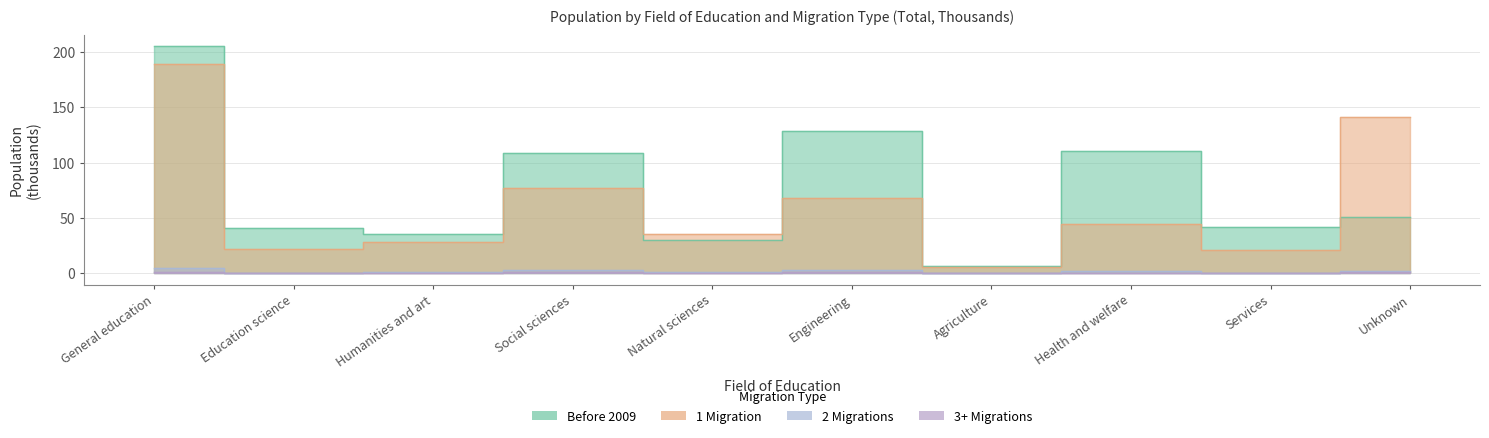

At which label does Before 2009 first exceed 50?

General education